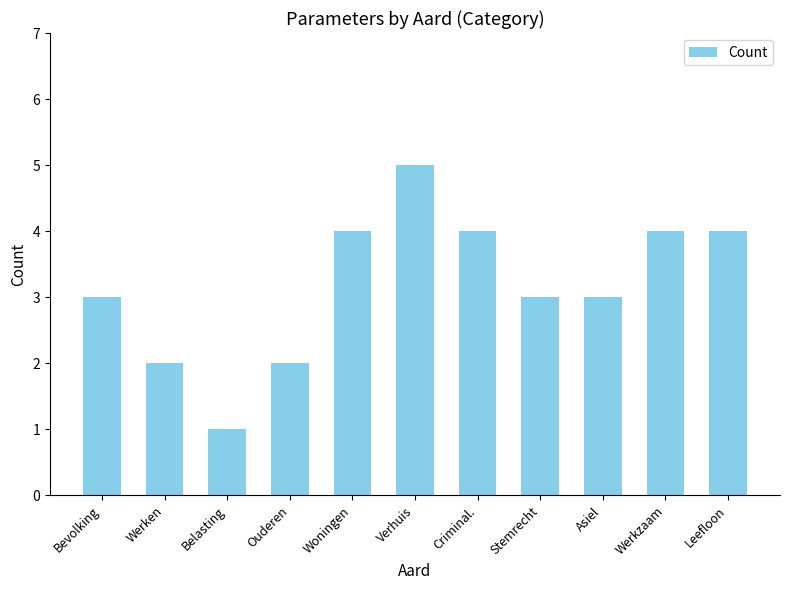

Reading left to right, list all the values displayed in this chart.

Bevolking=3	Werken=2	Belasting=1	Ouderen=2	Woningen=4	Verhuis=5	Criminal.=4	Stemrecht=3	Asiel=3	Werkzaam=4	Leefloon=4